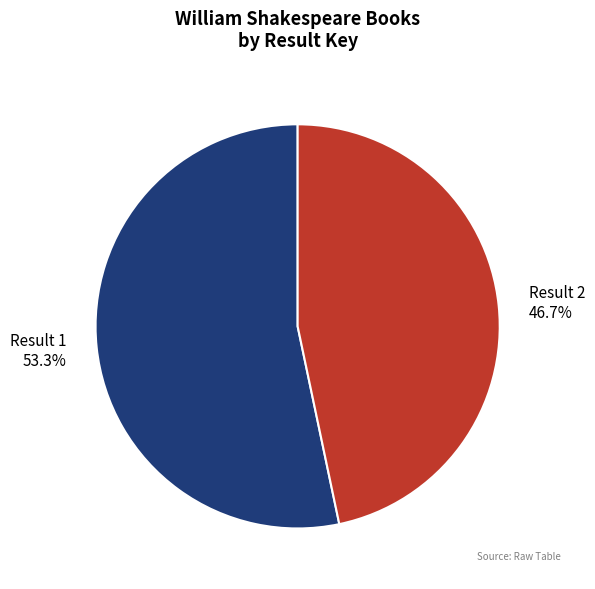

Does any single category account for the majority?

Yes